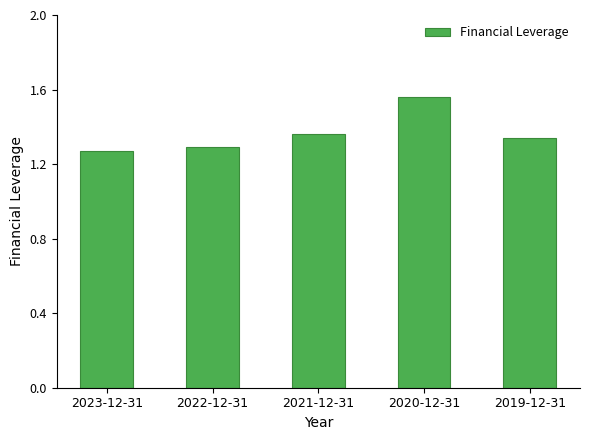

What is the sum of the values at 2021-12-31 and 2019-12-31?

2.7